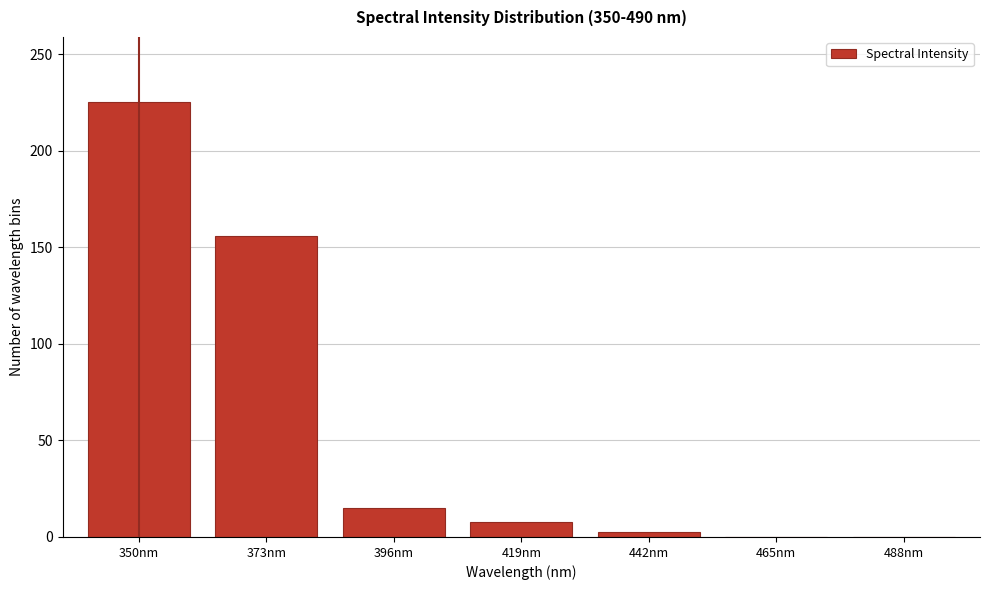

At which label is the value closest to 112?

373nm